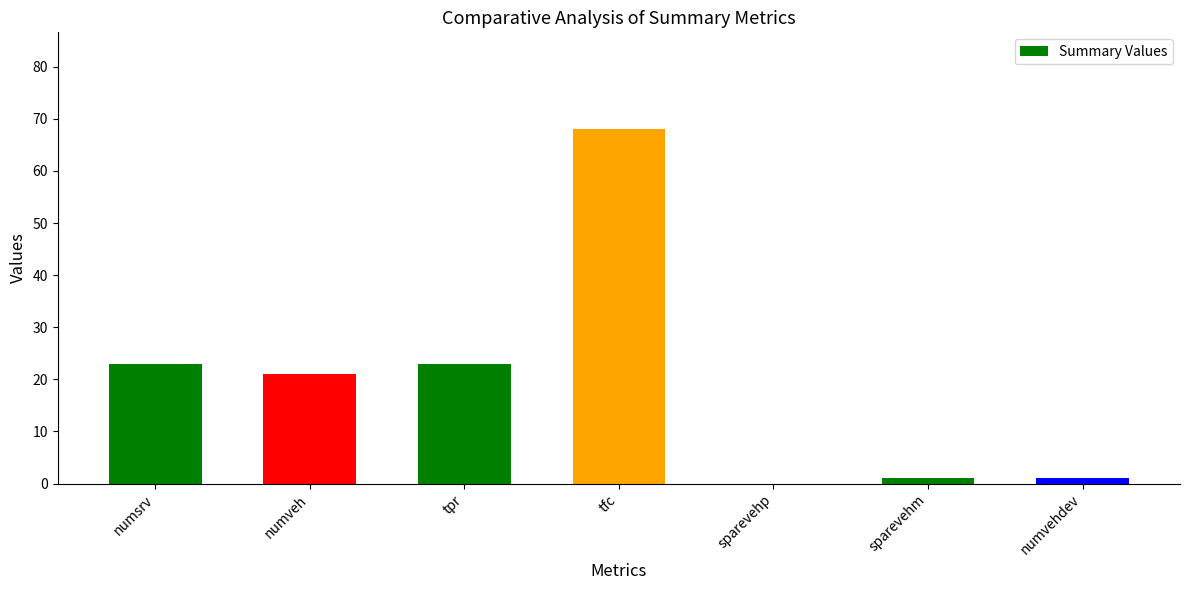

True or false: the data shows 1 at numvehdev.

True